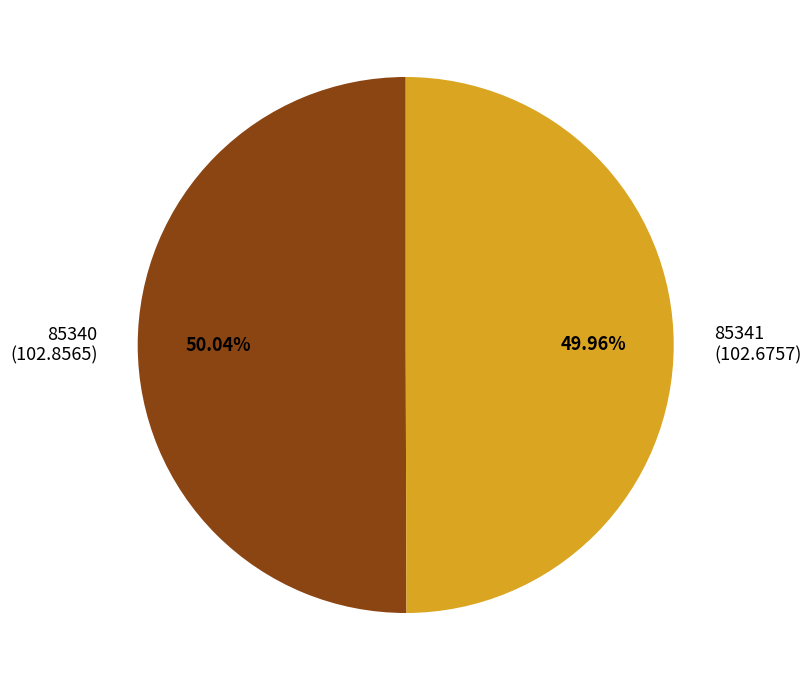

Combined, do 85341 and 85340 account for over 50%?

Yes